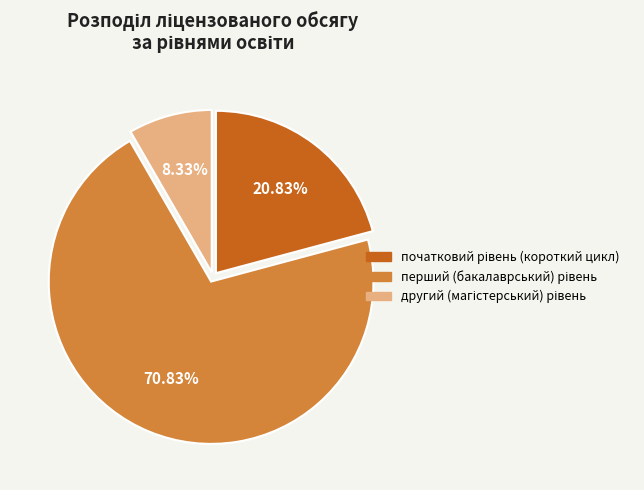

Is there any slice that represents more than half of the pie?

Yes